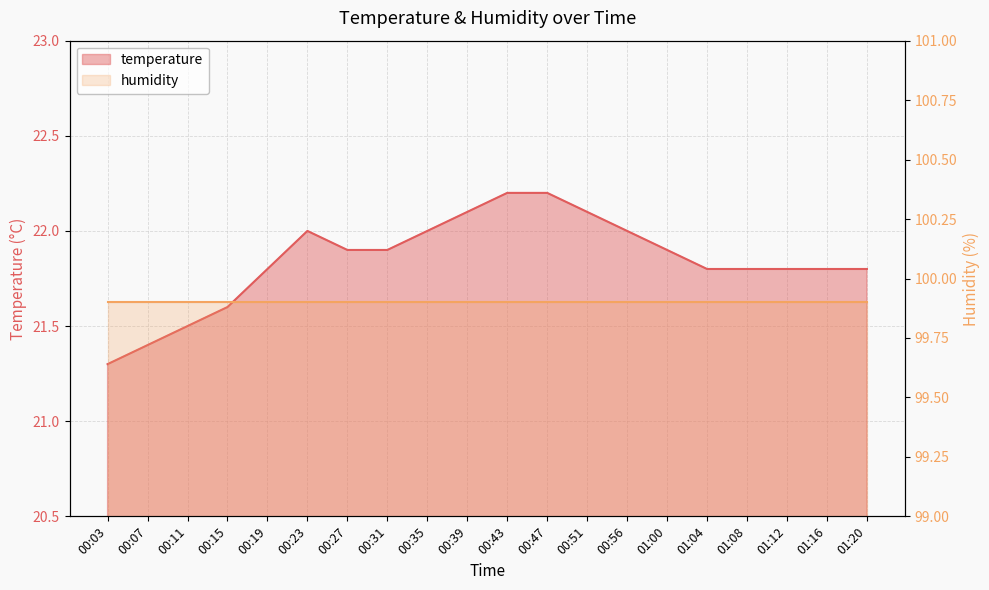

Reading right to left, what are all the values shown in this chart?

01:20=21.8	01:16=21.8	01:12=21.8	01:08=21.8	01:04=21.8	01:00=21.9	00:56=22.0	00:51=22.1	00:47=22.2	00:43=22.2	00:39=22.1	00:35=22.0	00:31=21.9	00:27=21.9	00:23=22.0	00:19=21.8	00:15=21.6	00:11=21.5	00:07=21.4	00:03=21.3